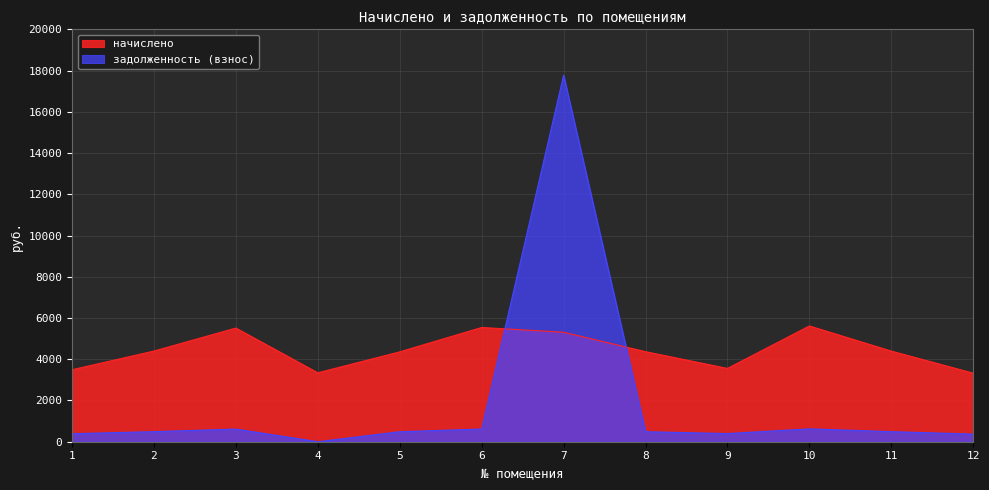

The value of начислено at 12 is 3324.2. True or false?

True